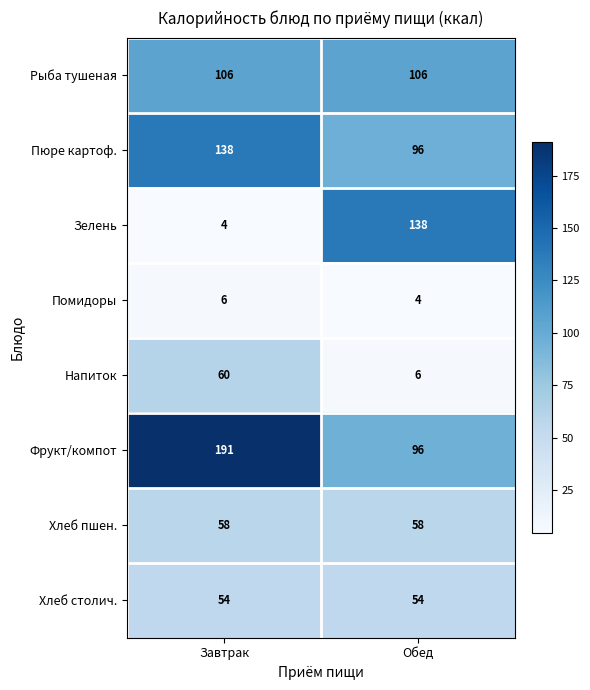

Reading left to right, extract all data points from this chart.

Рыба тушеная: 106	106
Пюре картоф.: 138	96
Зелень: 4	138
Помидоры: 6	4
Напиток: 60	6
Фрукт/компот: 191	96
Хлеб пшен.: 58	58
Хлеб столич.: 54	54